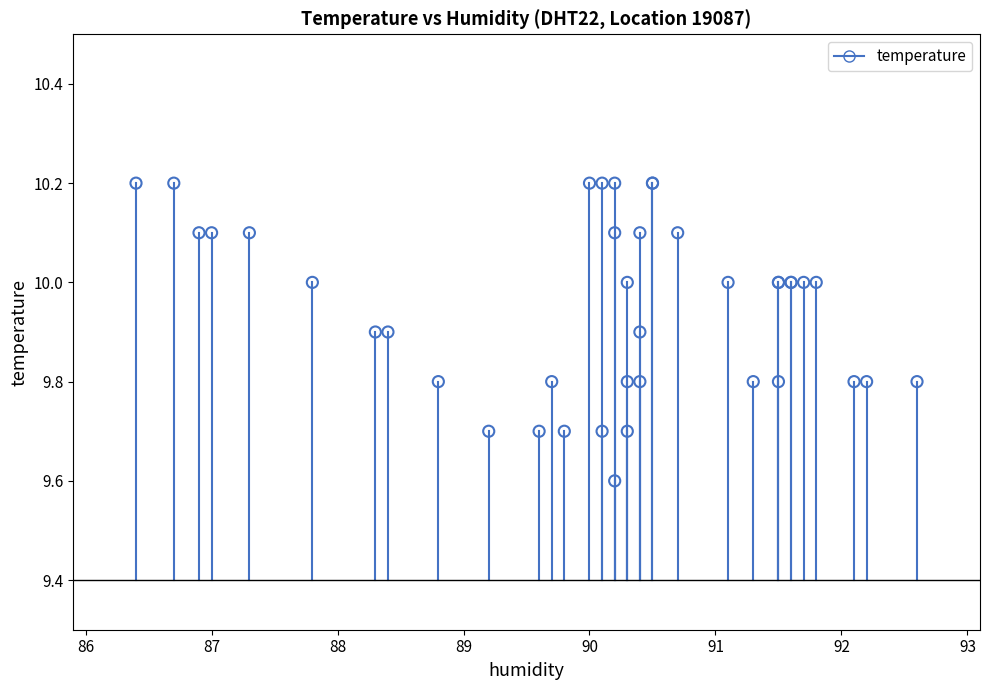

What Y value in the scatter plot is closest to 9?

9.6